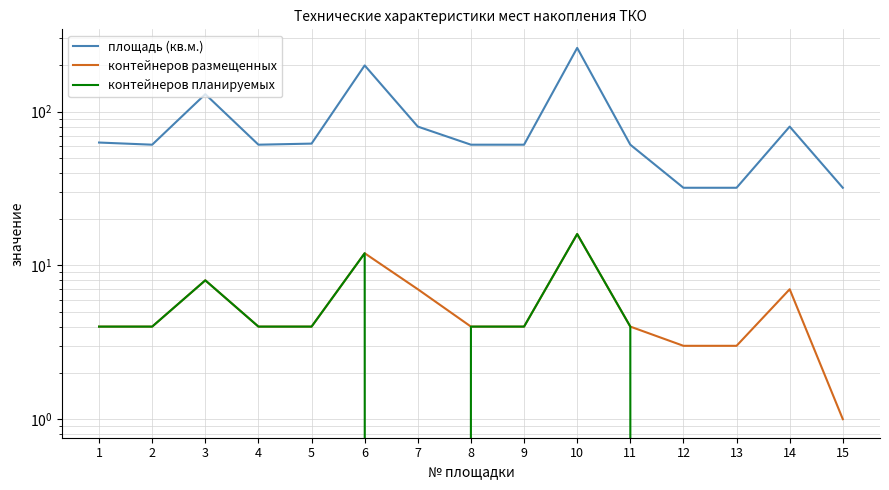

At how many categories does at least one series exceed 162?

2